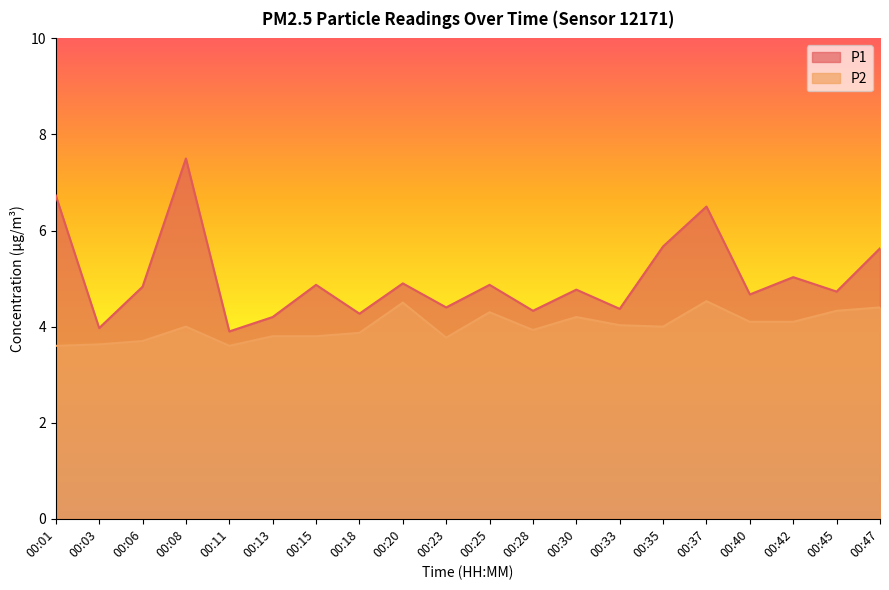

Read the P2 value at 00:15.

3.8